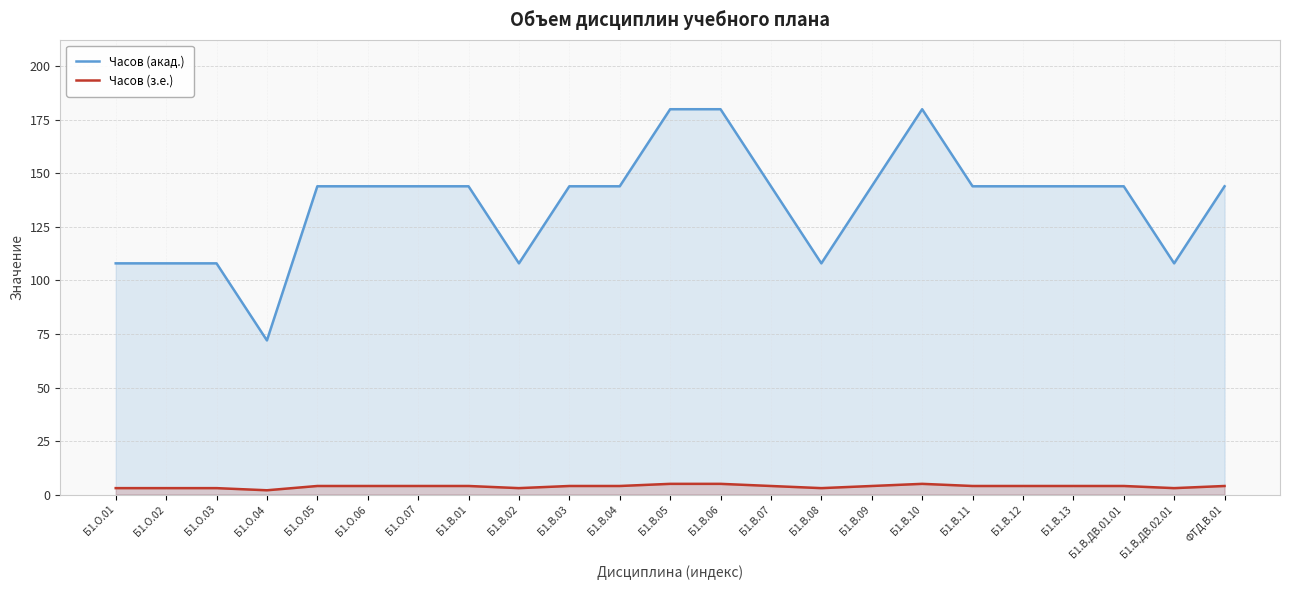

What is the average value of the Часов (з.е.) series?

4